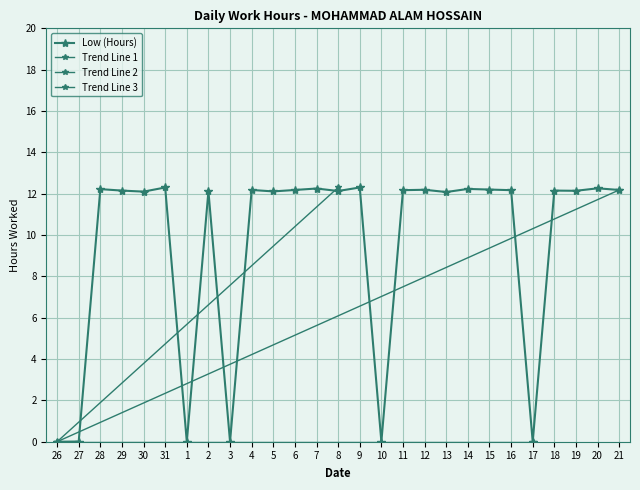

The value at 1 is 0.0. True or false?

True